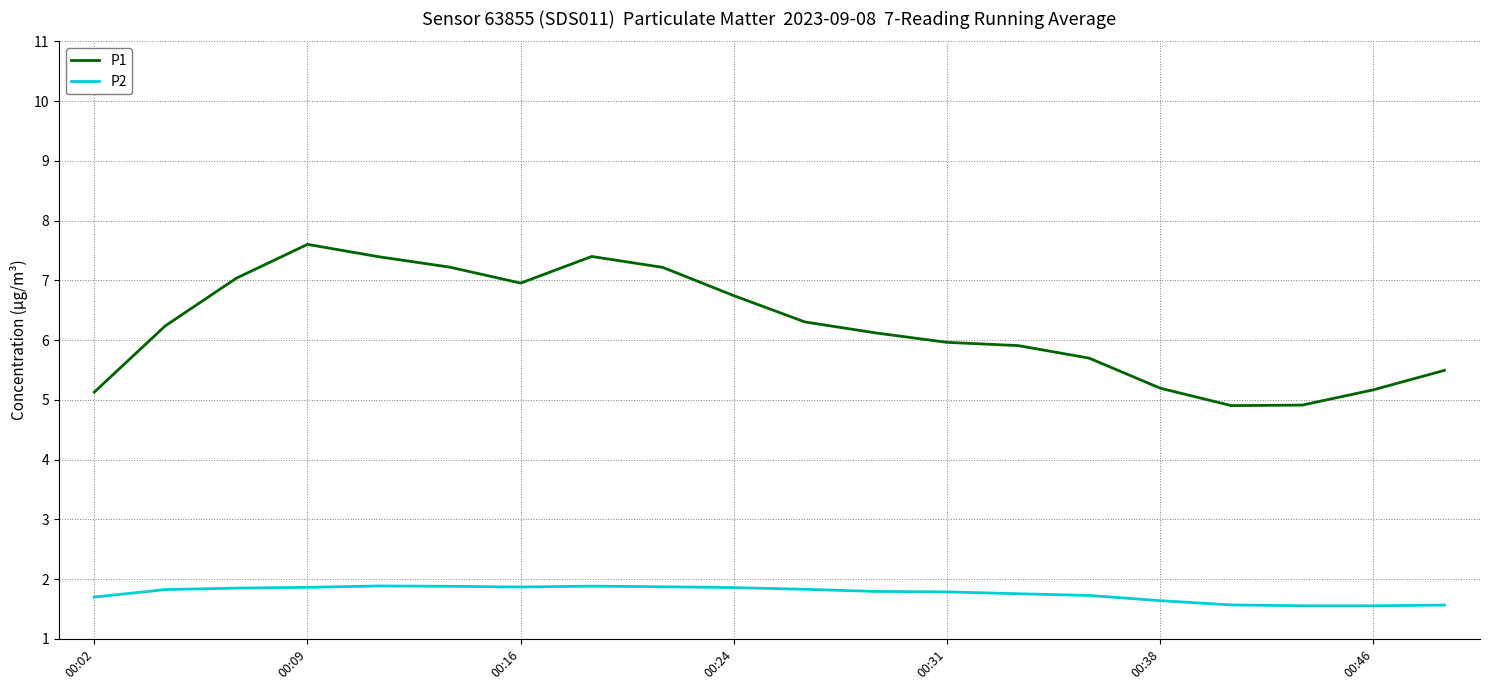

List the series in order of their overall mean, highest first.

P1, P2